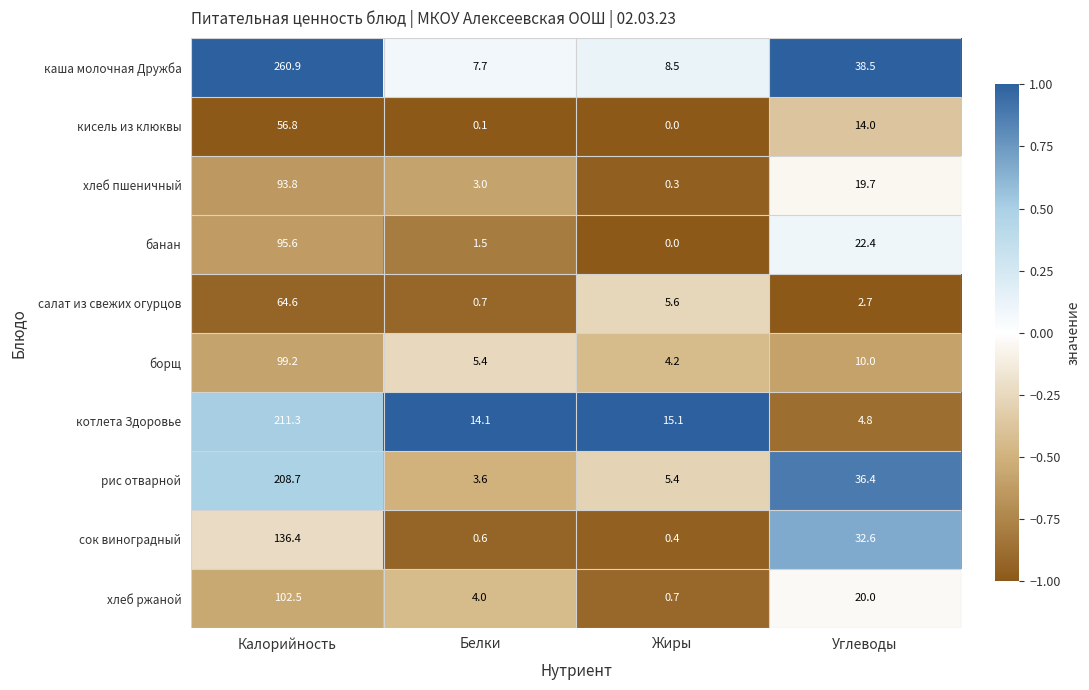

What is the total value across all series at Жиры?

40.2